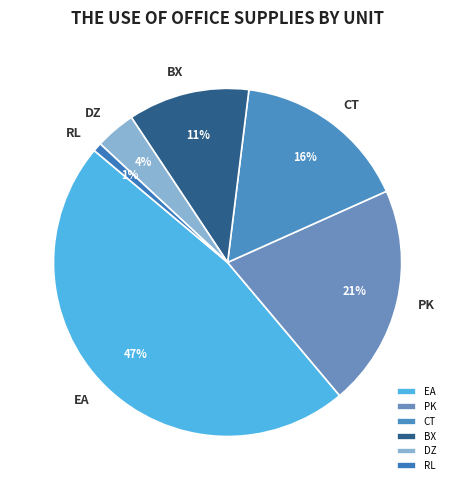

How many slices are in this pie chart?

6